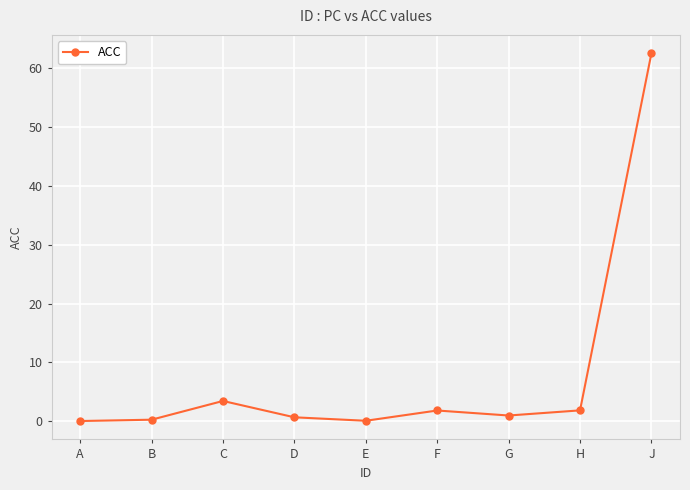

Does the chart have visible grid lines?

Yes